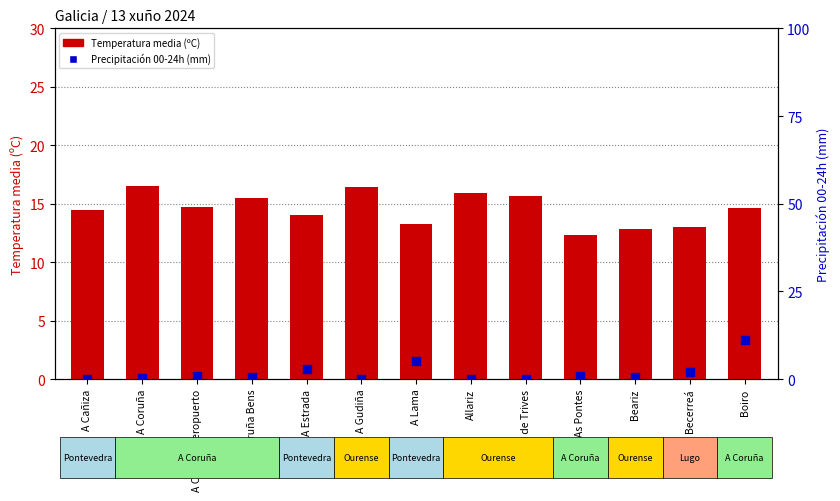

At which category is the sum across all series the highest?

Boiro